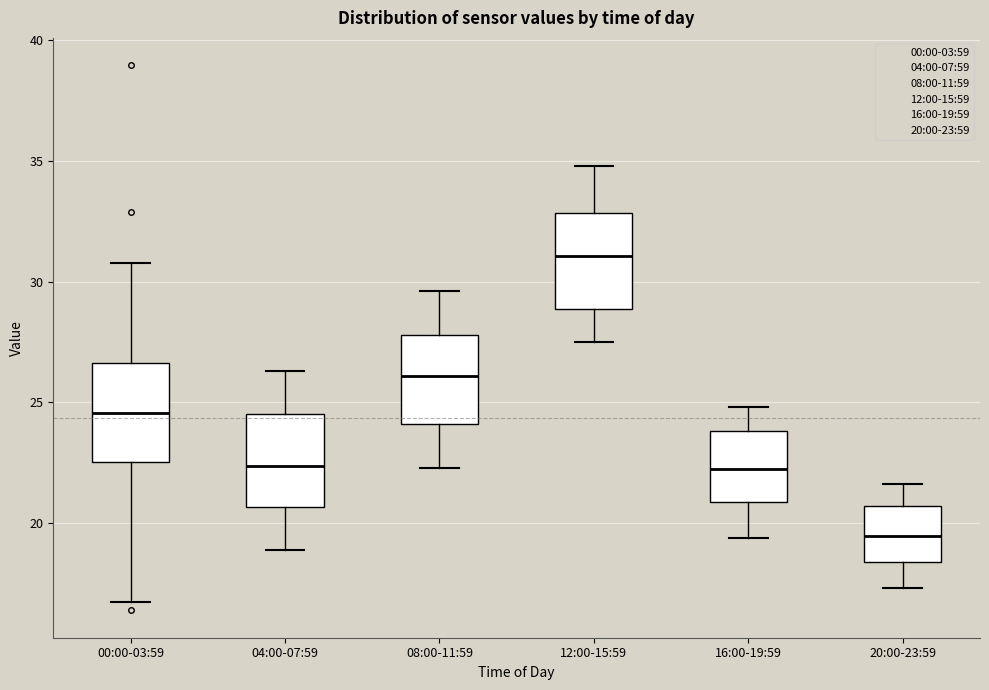

Where is the upper edge of the box for 04:00-07:59 on the y-axis? The values are not printed on the chart, so give them approximately, as read against the axis.

24.5